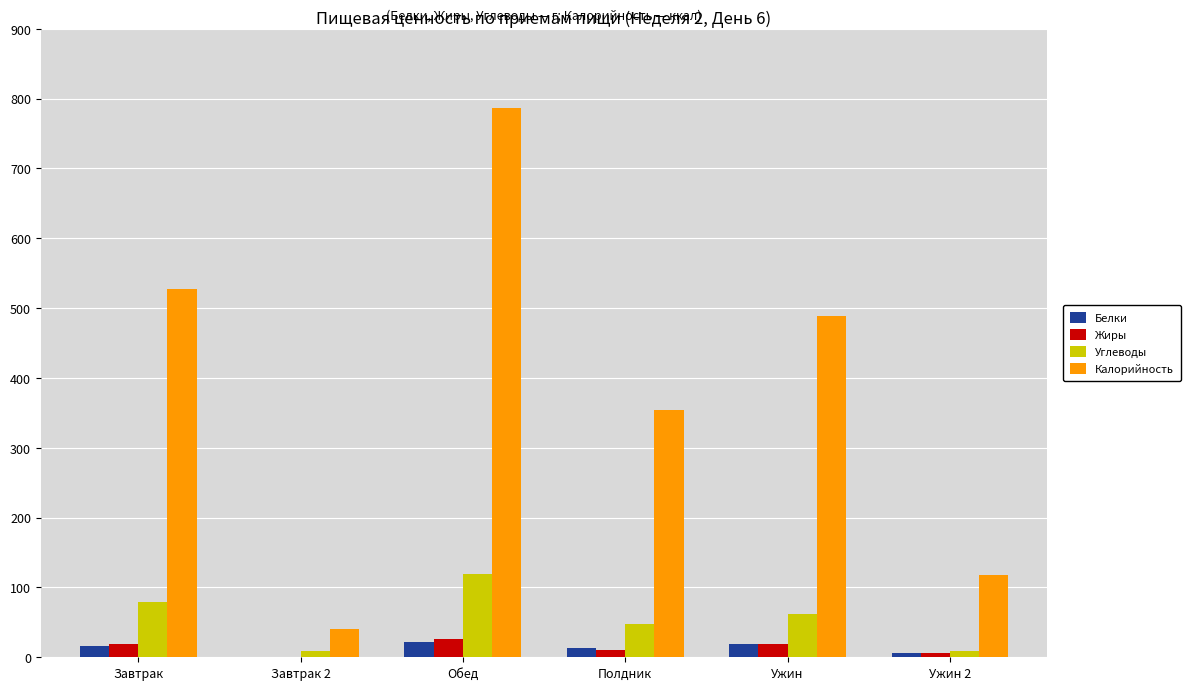

Count the number of data series in this chart.

4